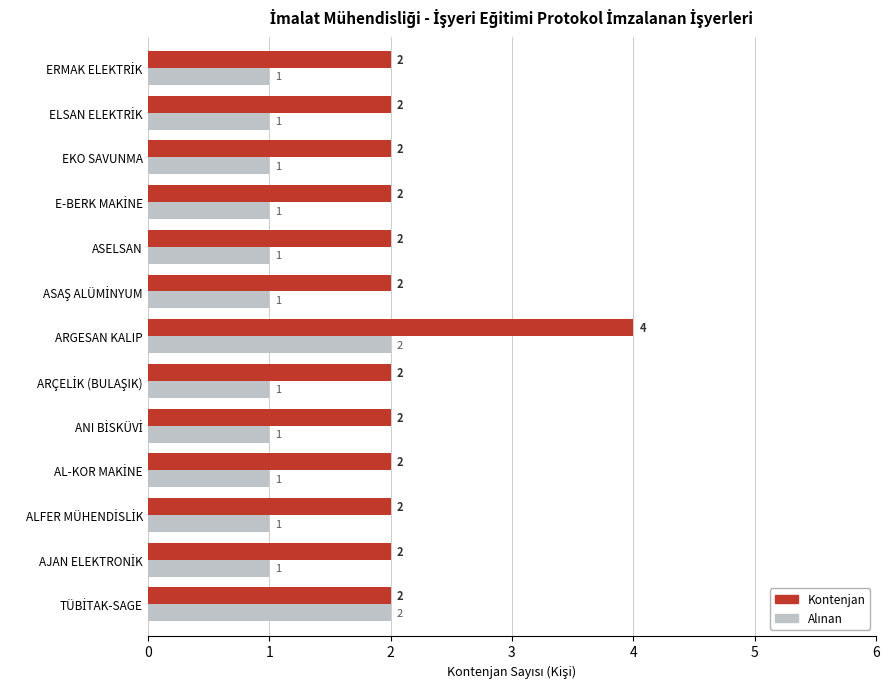

At which category is the sum across all series the highest?

ARGESAN KALIP